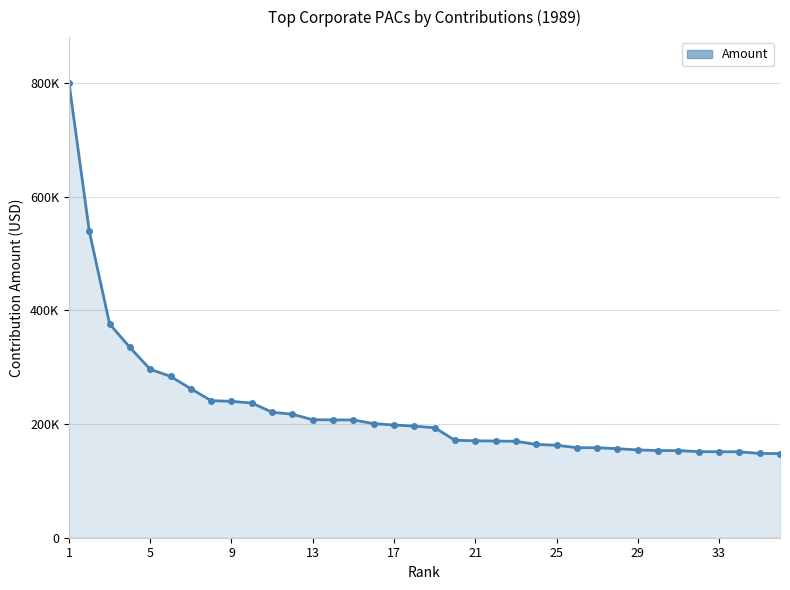

Does the chart have visible grid lines?

Yes